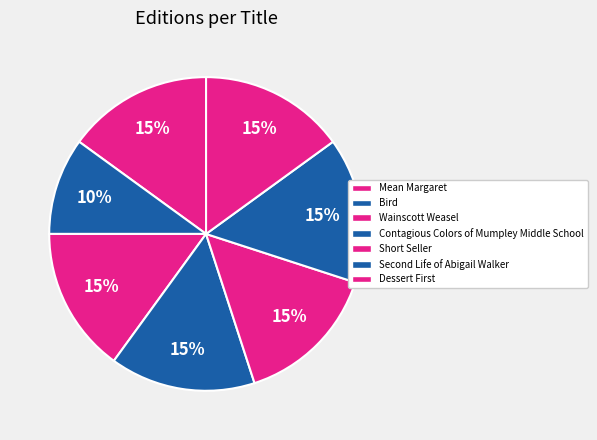

To the nearest percent, what percentage of the pie is Bird?

10%